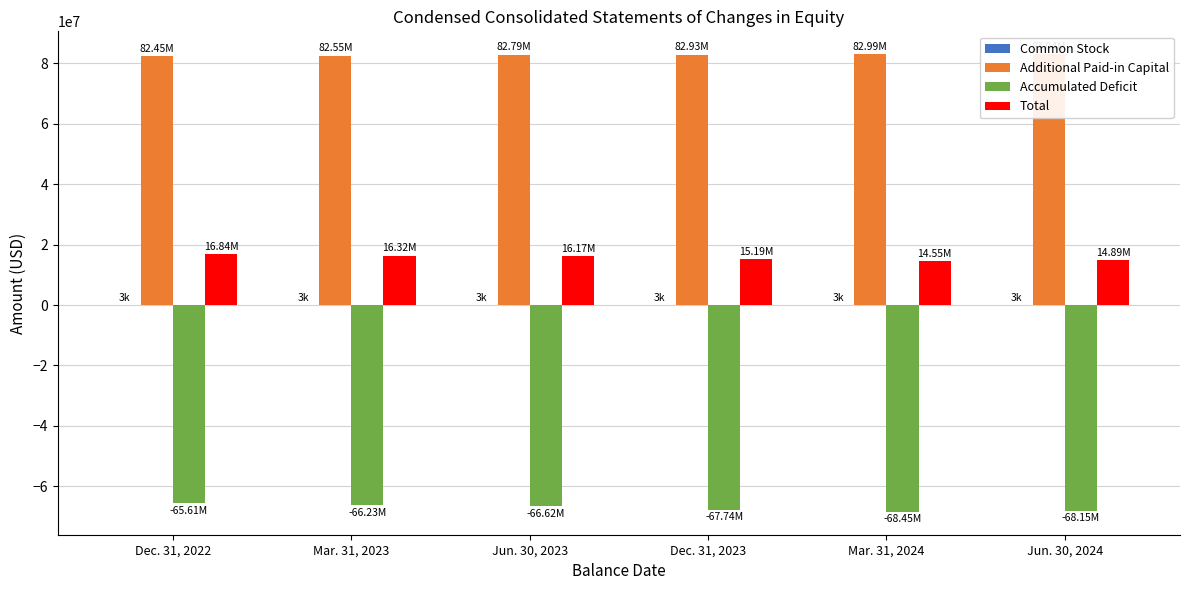

What is the value of the Accumulated Deficit bar at the 2nd from the left?

-66228000